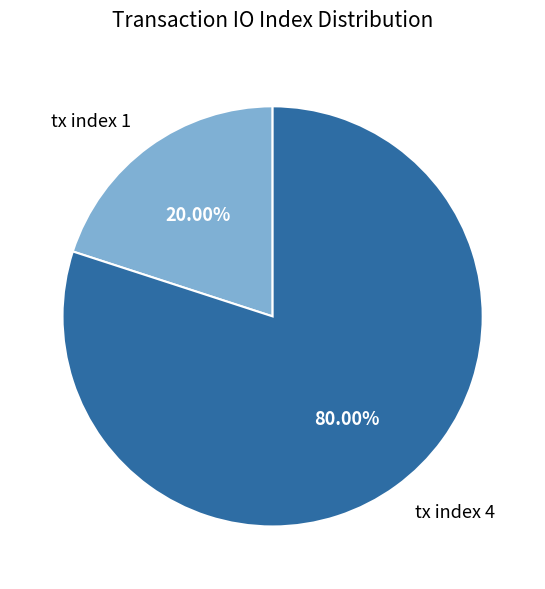

To the nearest percent, what is the difference between the tx index 1 and tx index 4 slice percentages?

60%